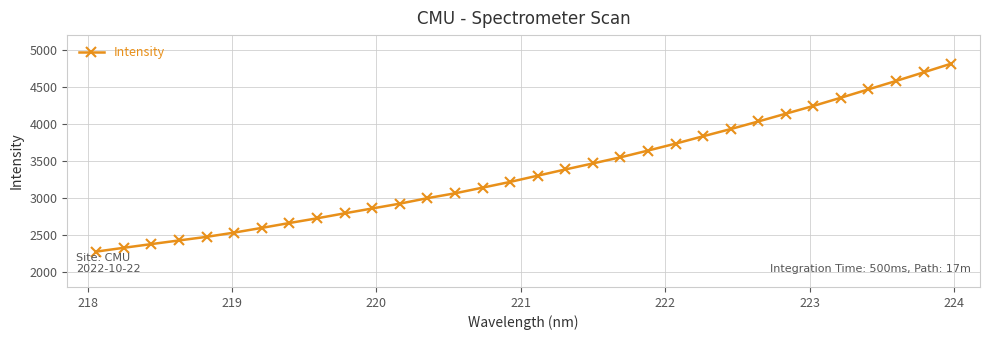

What is the value of the 4th point from the left?

2428.1